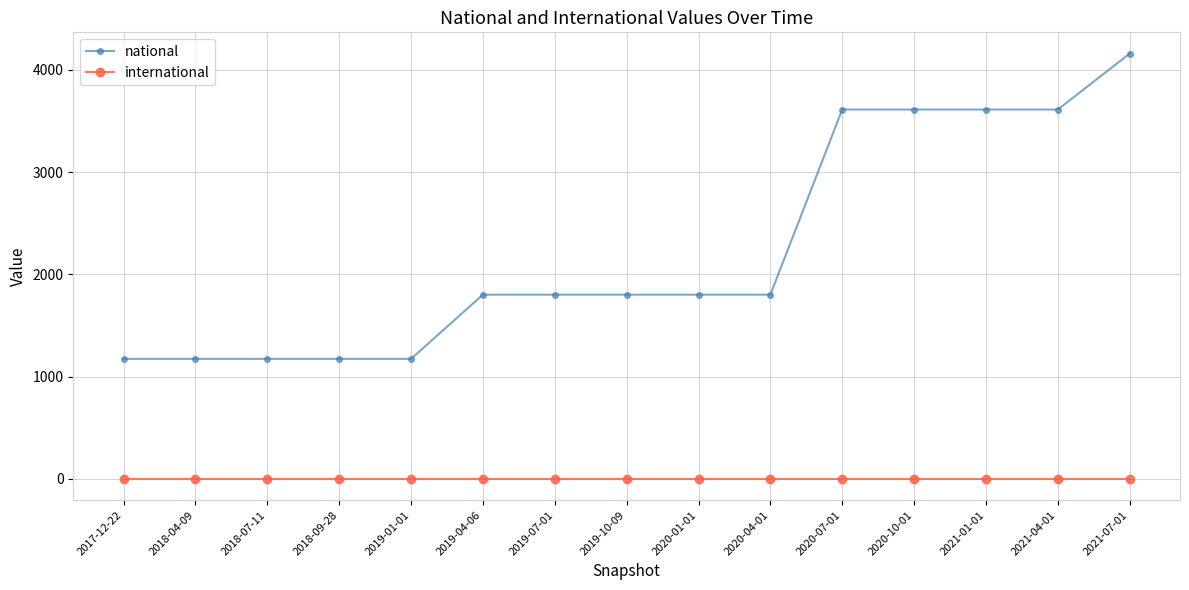

True or false: national and international cross at least once.

False